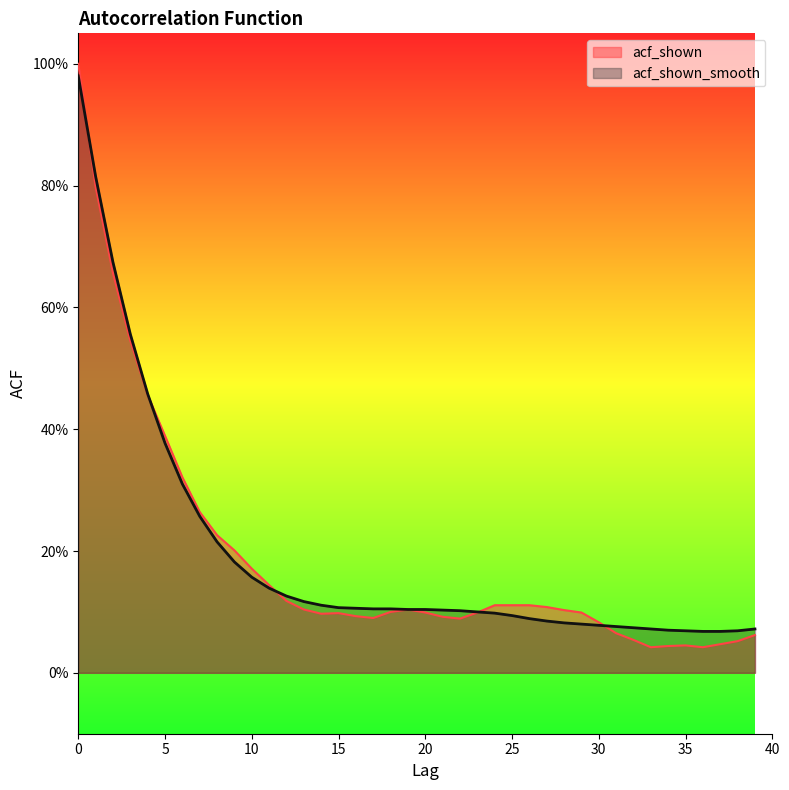

Between 5 and 25, which series saw the biggest shift?

acf_shown_smooth